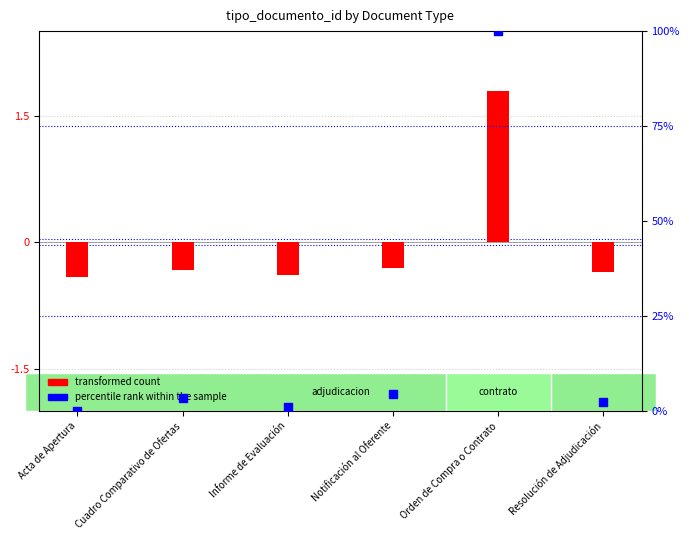

Which series contains the lowest Y value?

transformed count